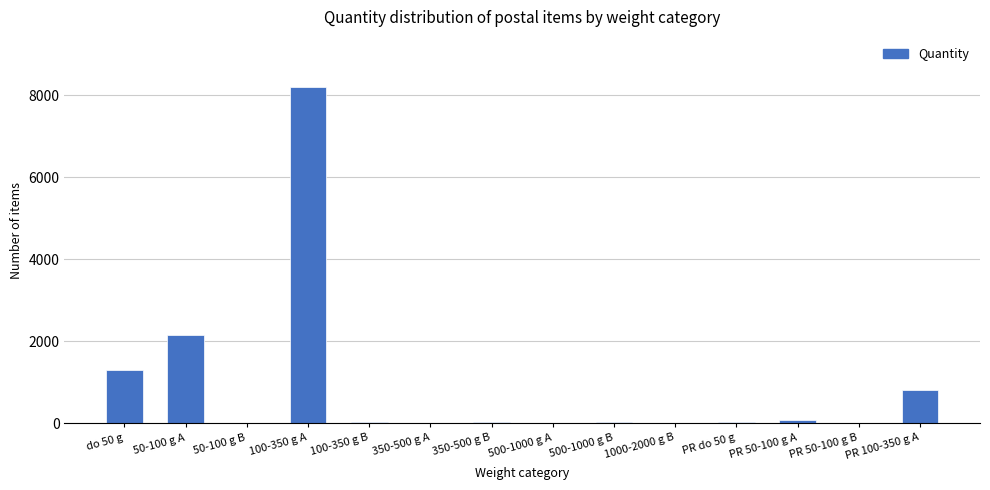

True or false: the data shows 13352 at 100-350 g A.

False